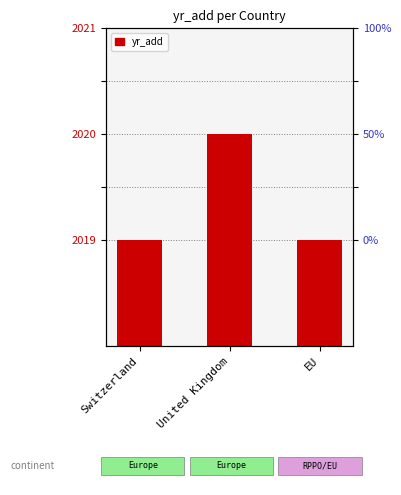

What is the label of the 3rd bar from the left?

EU